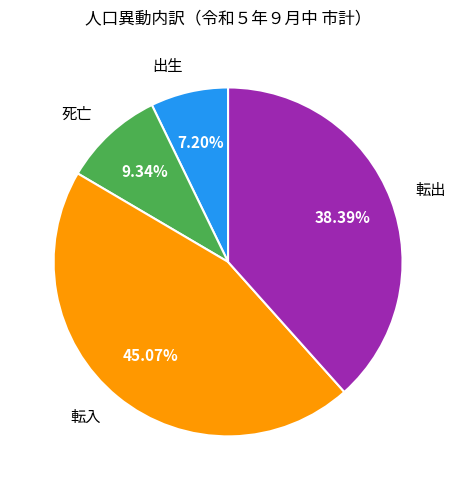

To the nearest percent, what is the difference between the 出生 and 転出 slice percentages?

31%